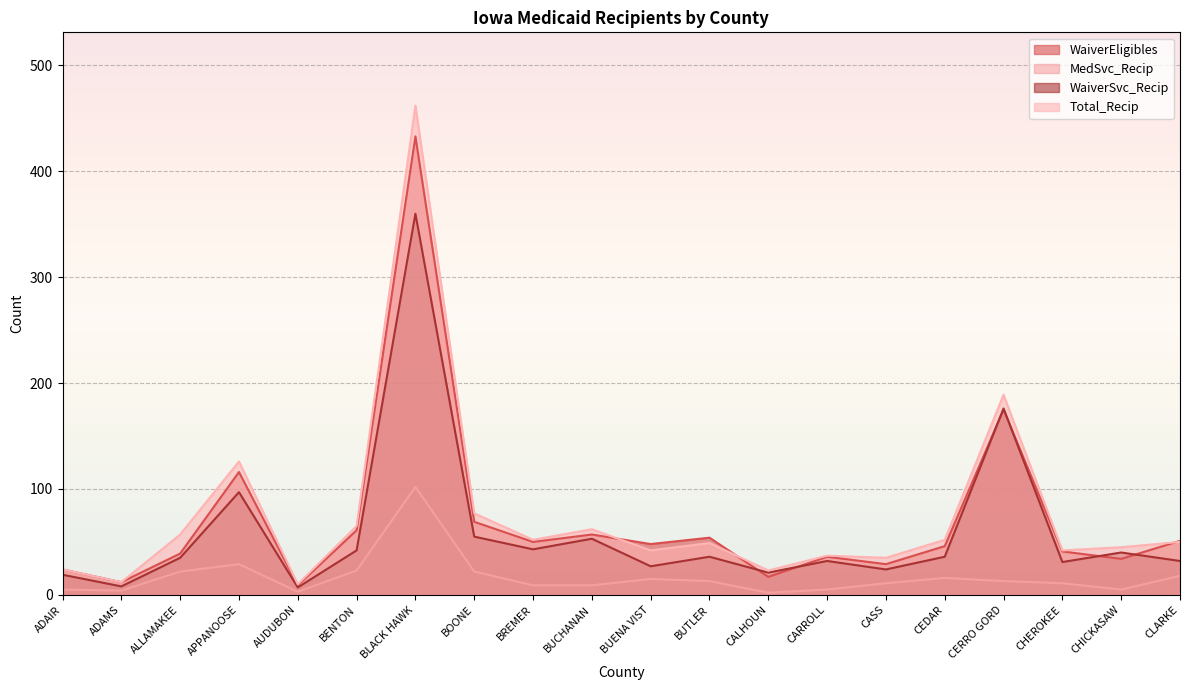

In WaiverSvc_Recip, how many points are higher than both neighbors (excluding endpoints)?

7